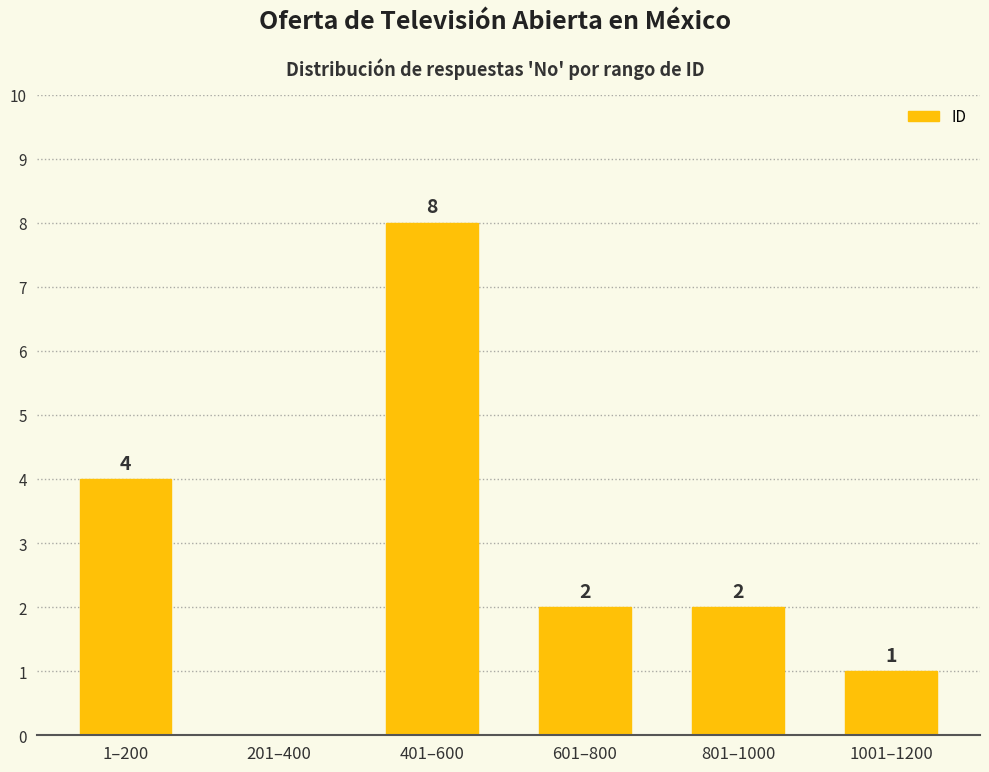

How many values are between 1 and 4?

4